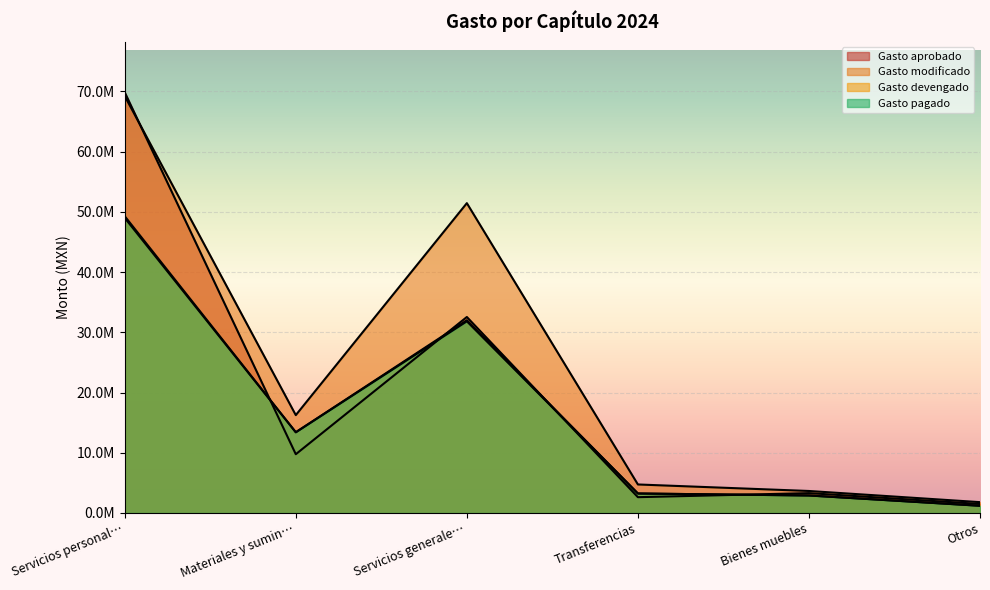

Which category has the lowest value in the Gasto devengado series?

Otros